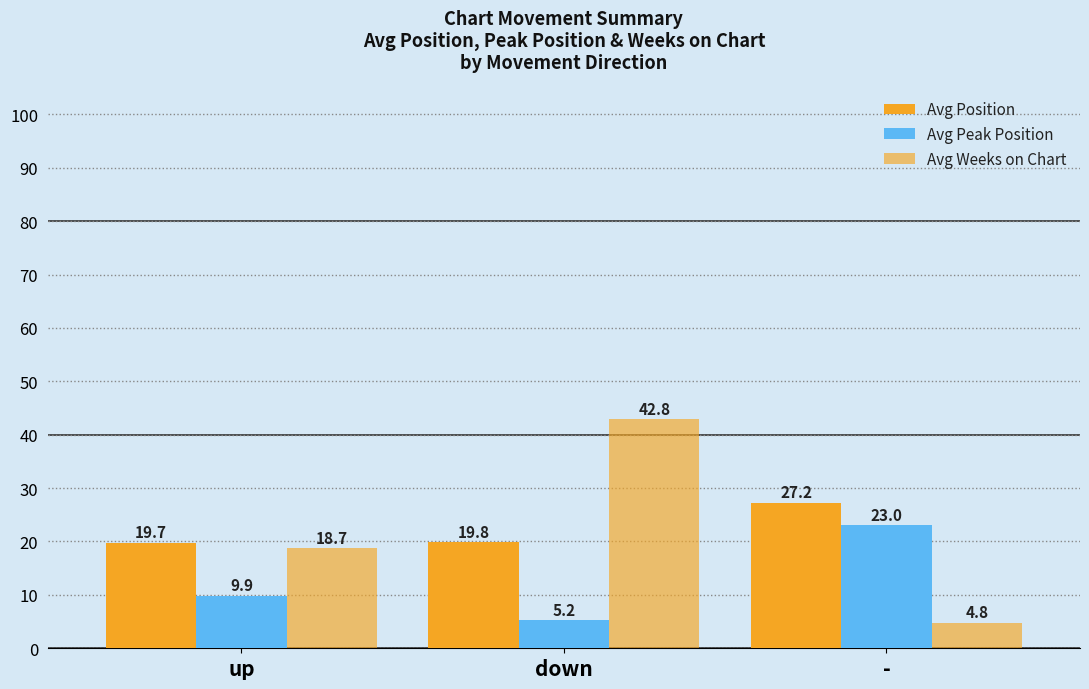

Does the chart contain any negative values?

No